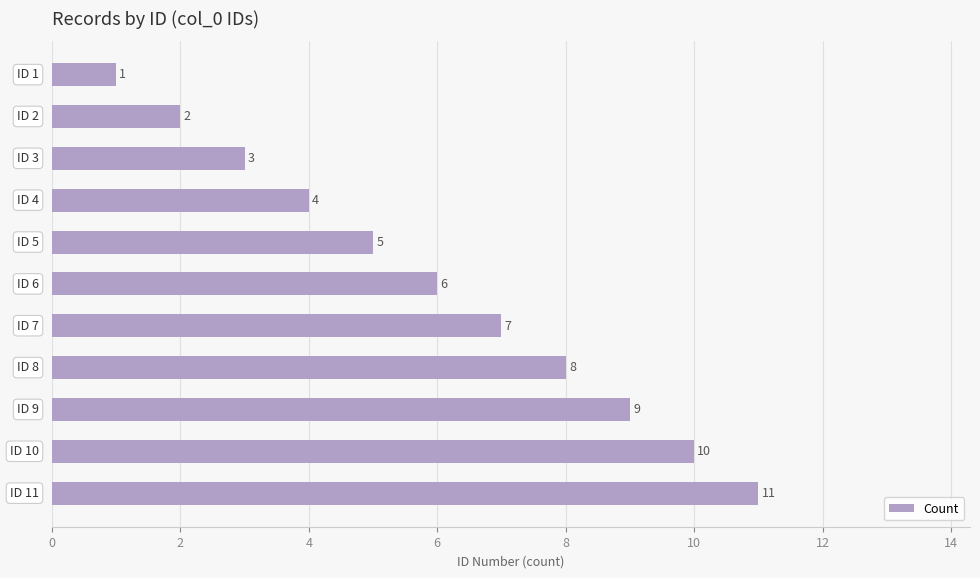

Count the values in the range 3 to 9.

7